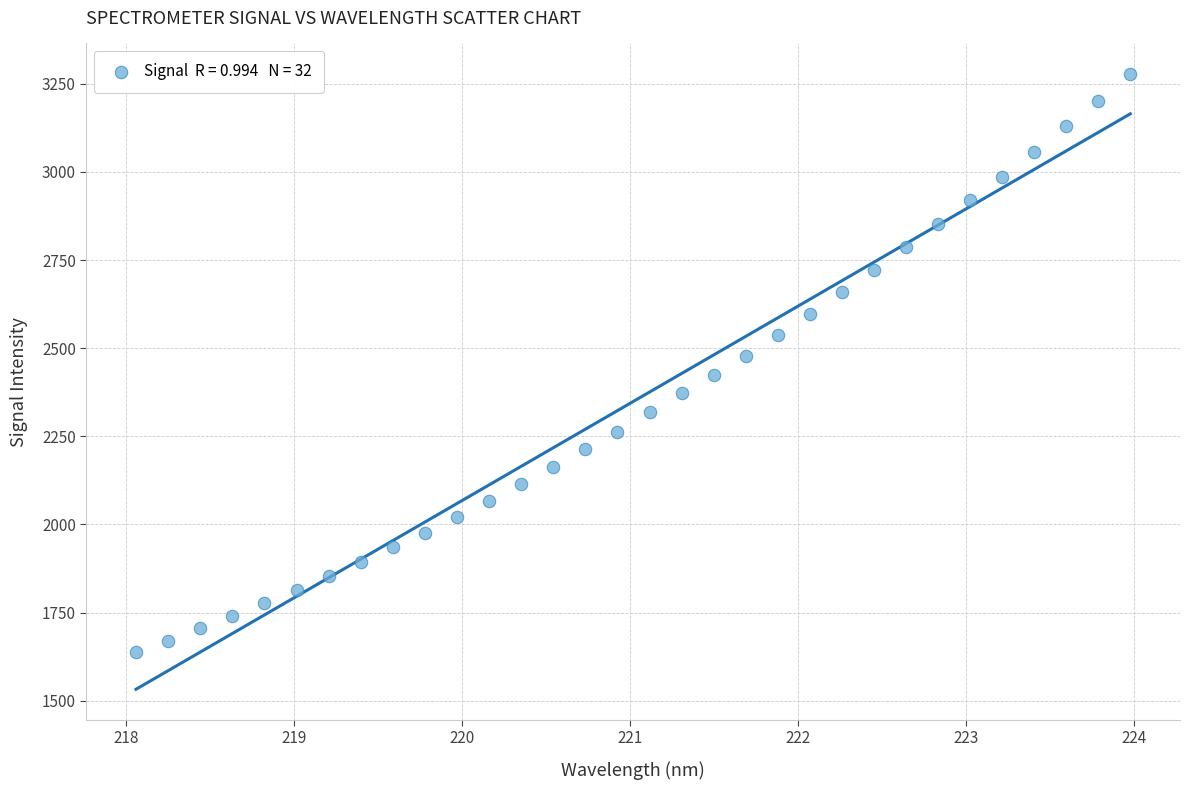

What is the range of Y values (max minus min)?

1639.4